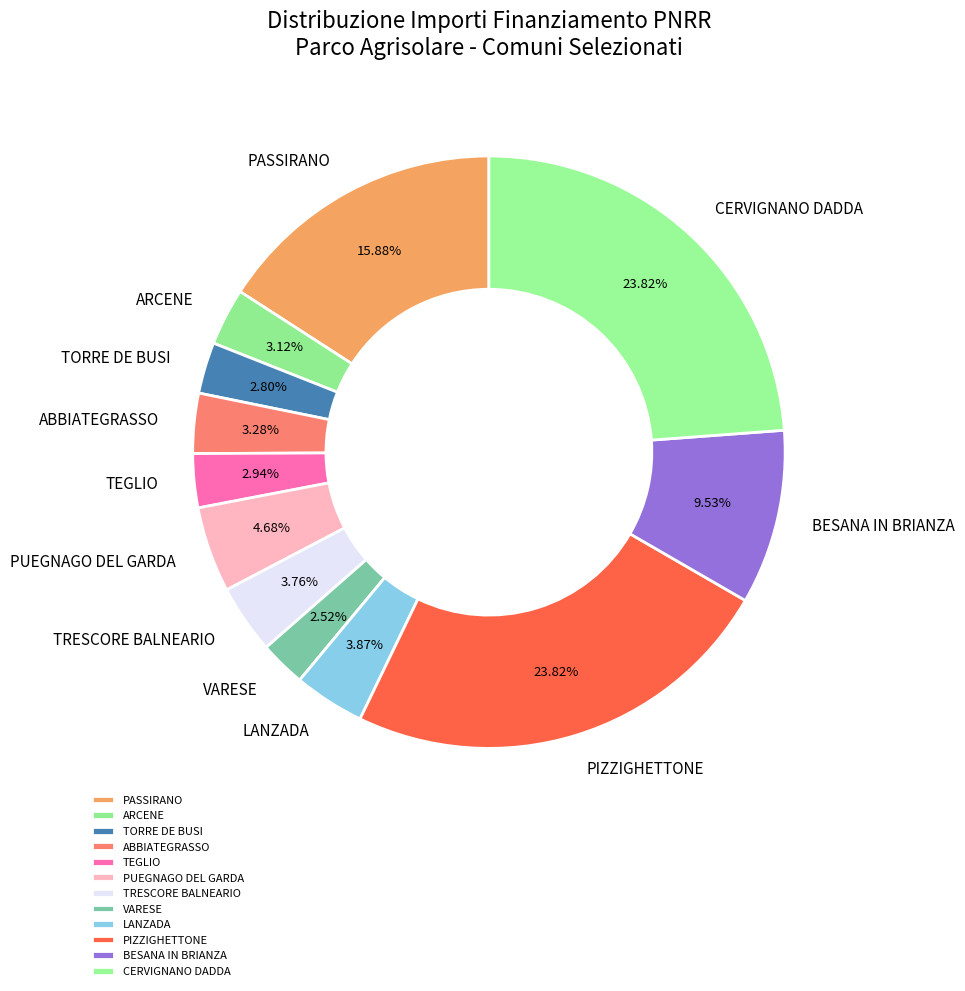

What percentage is the TRESCORE BALNEARIO slice, to the nearest percent?

4%